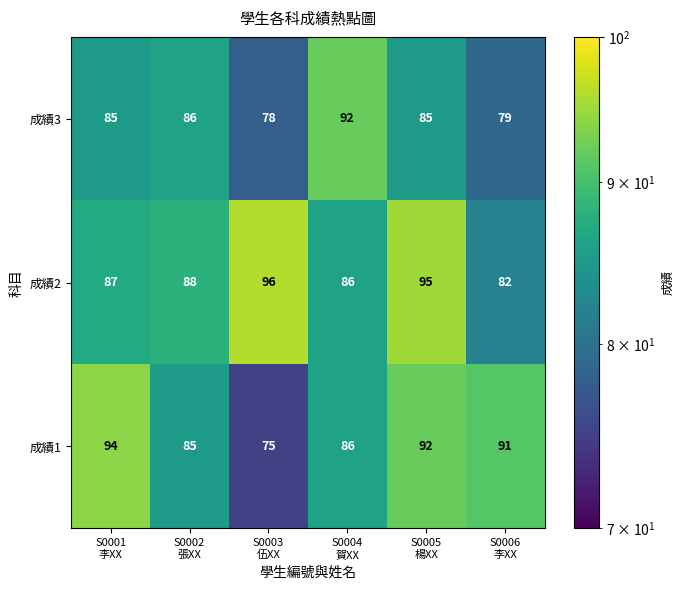

What is the average value of the 成績2 series?

89